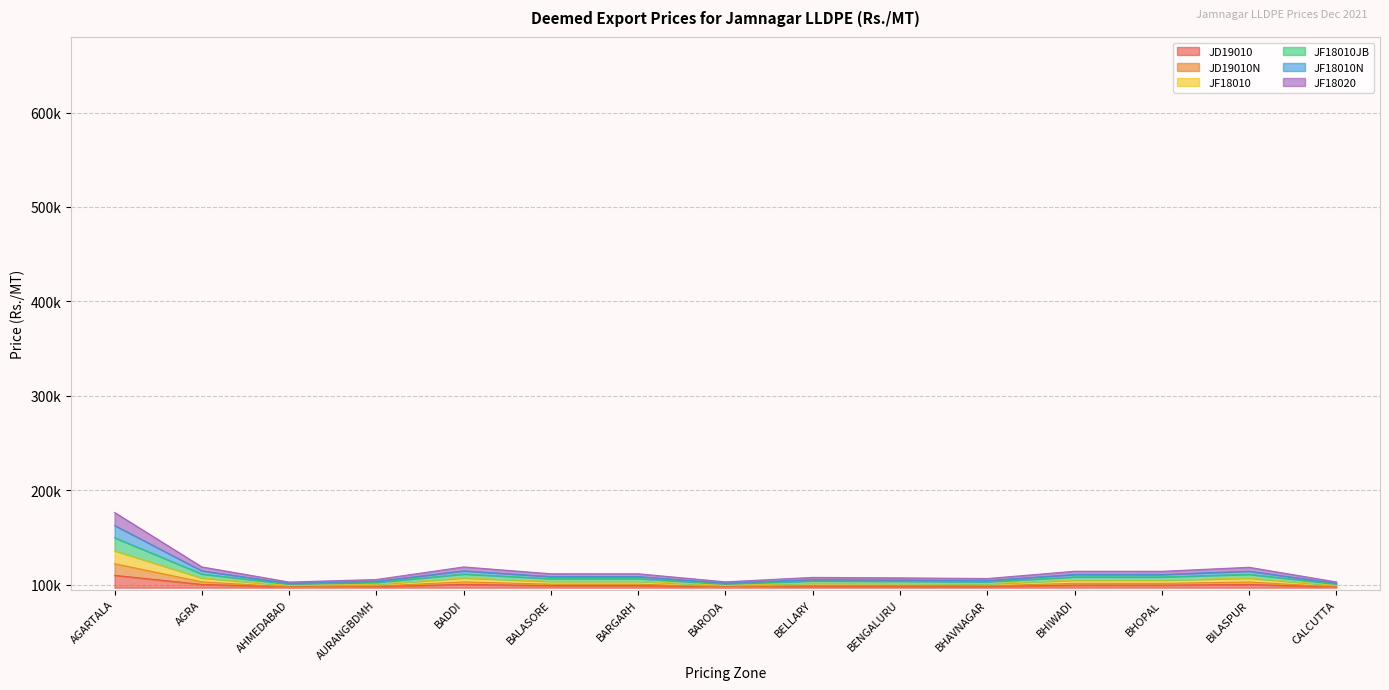

At which label does JD19010 reach its minimum?

AHMEDABAD